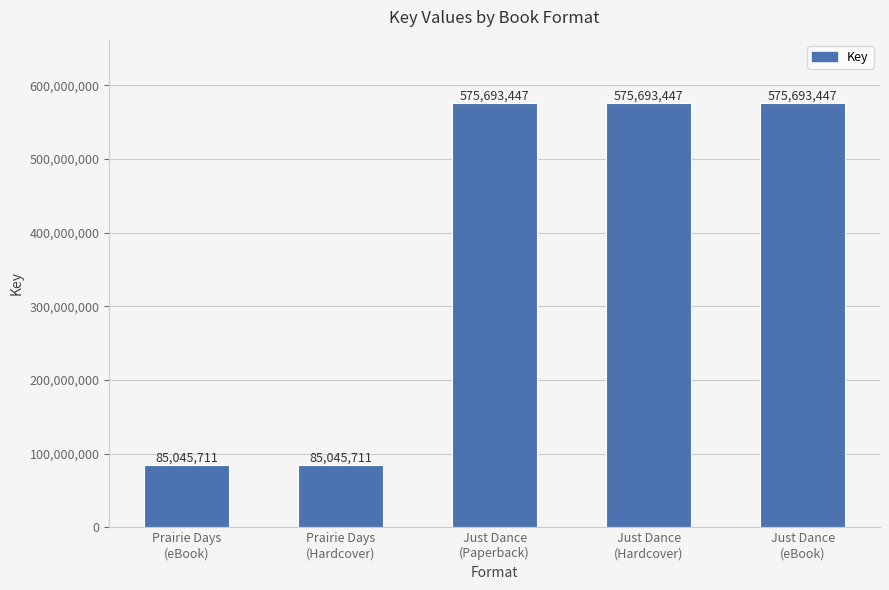

The value at Just Dance
(Hardcover) is 575693447. True or false?

True